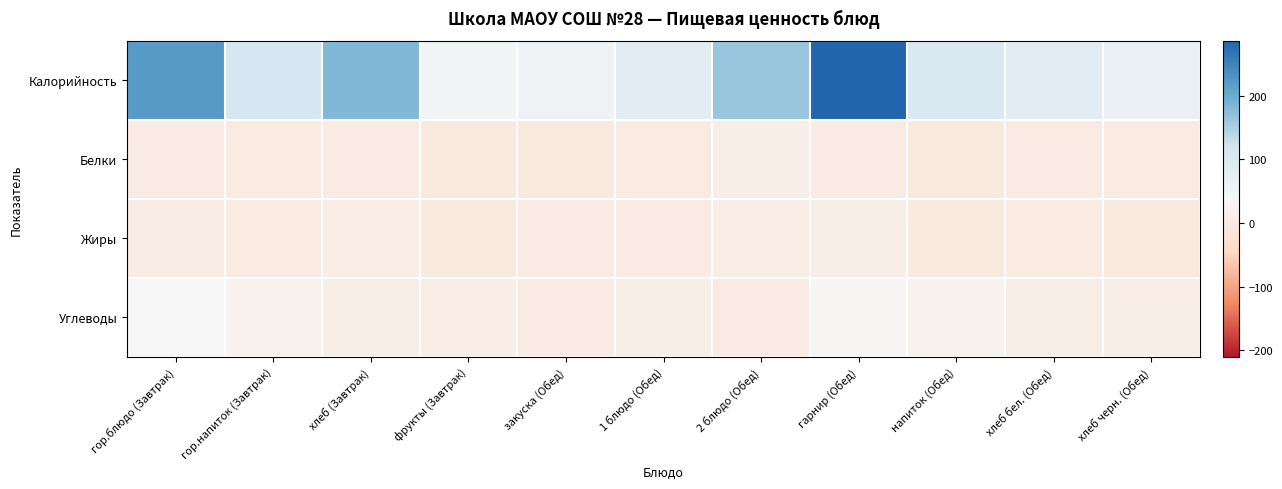

At which category is the sum across all series the highest?

гарнир (Обед)